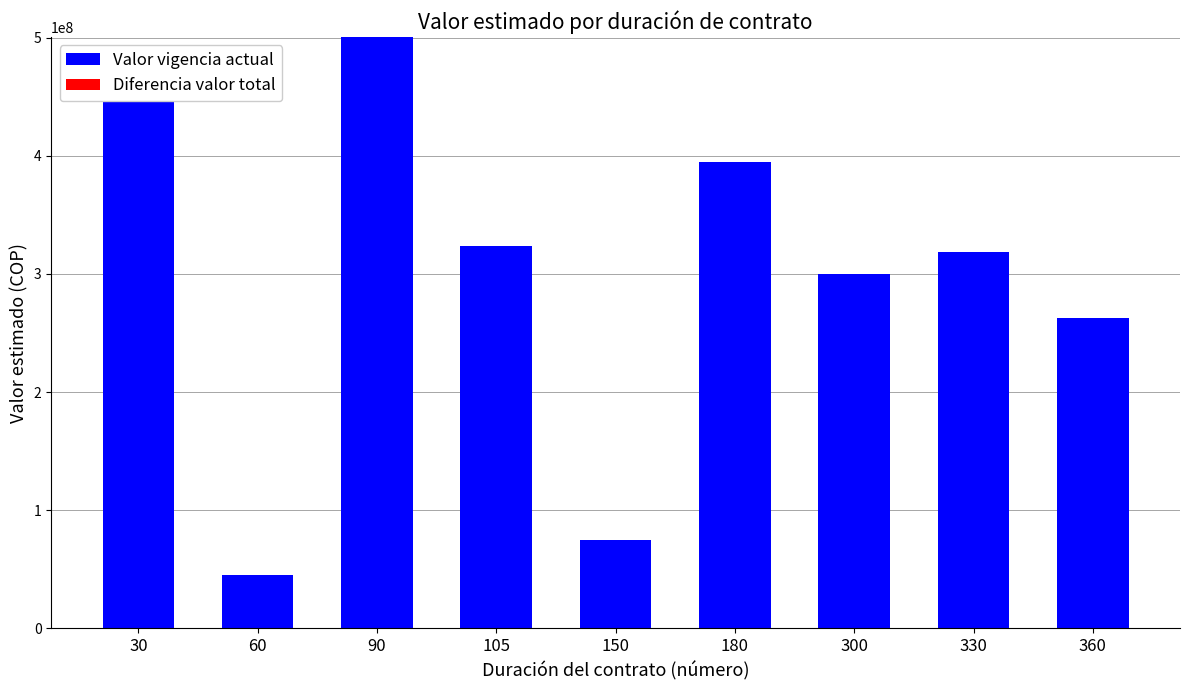

What is the value of the 9th bar from the left?

263101405